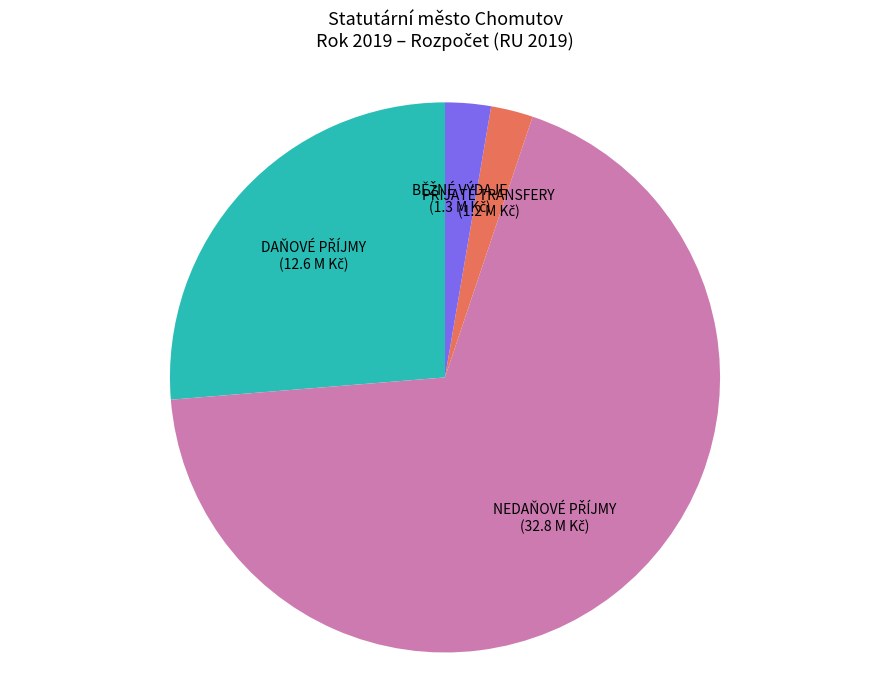

Does any single category account for the majority?

Yes